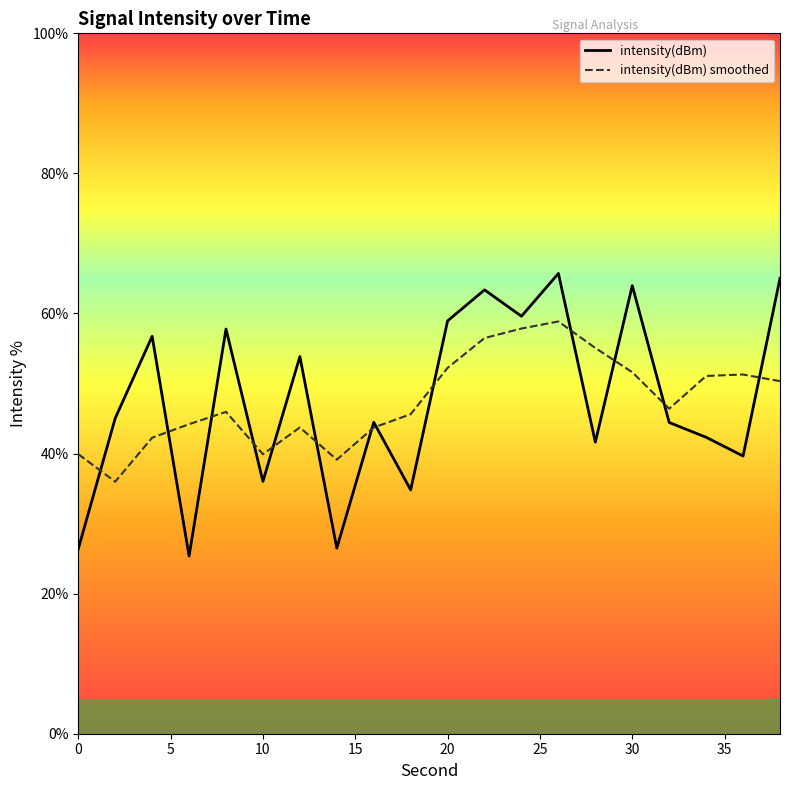

Is it true that intensity(dBm) smoothed equals 90.5 at 18?

False